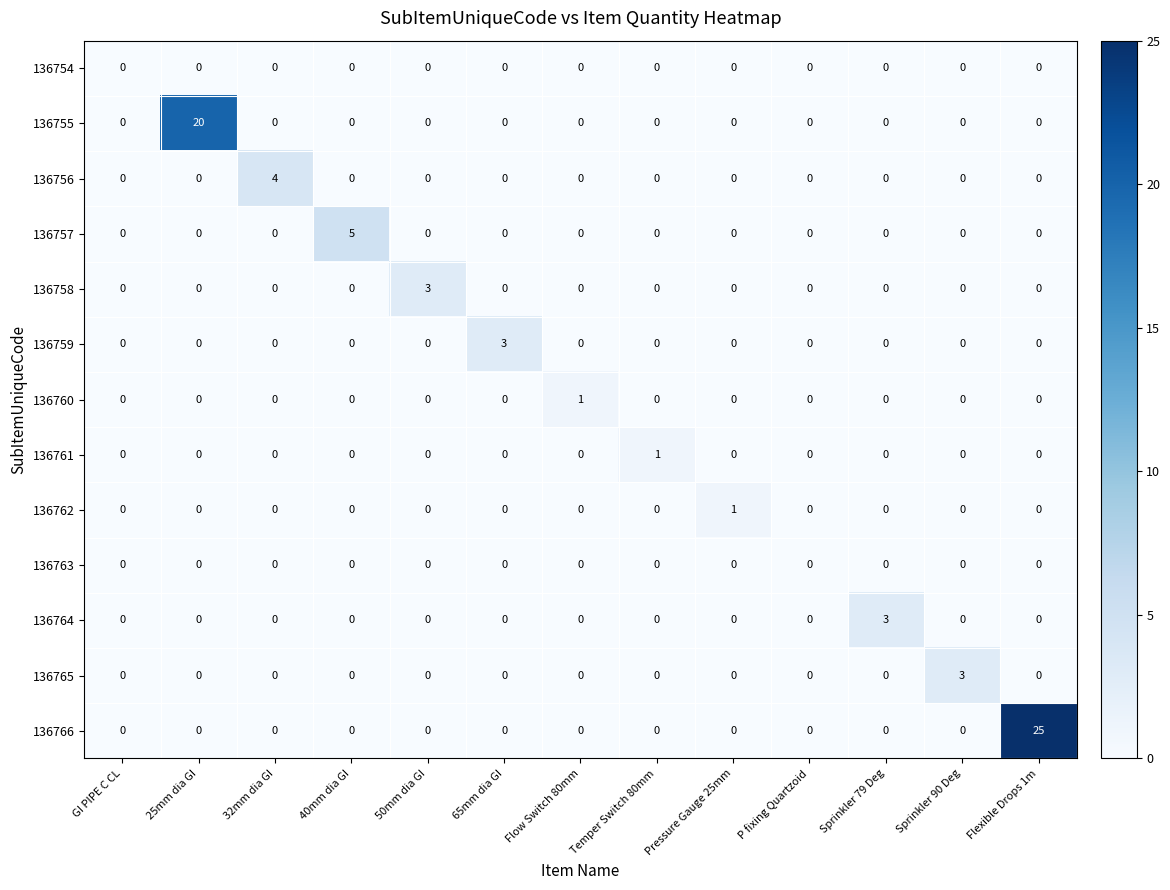

True or false: 136758 has a value of 2 at 25mm dia GI.

False